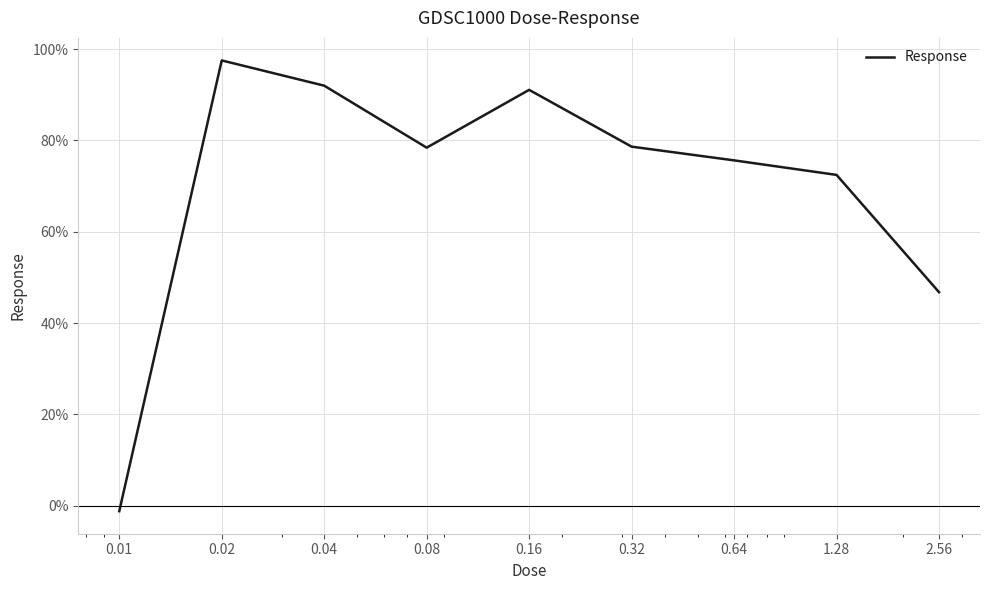

What is the maximum value shown in the chart?

97.5